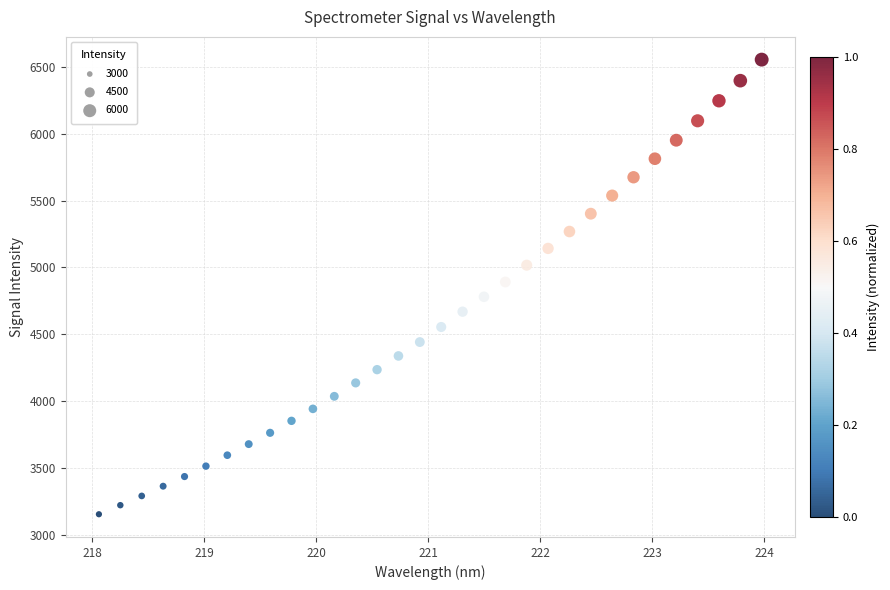

What is the range of Y values (max minus min)?

3398.7